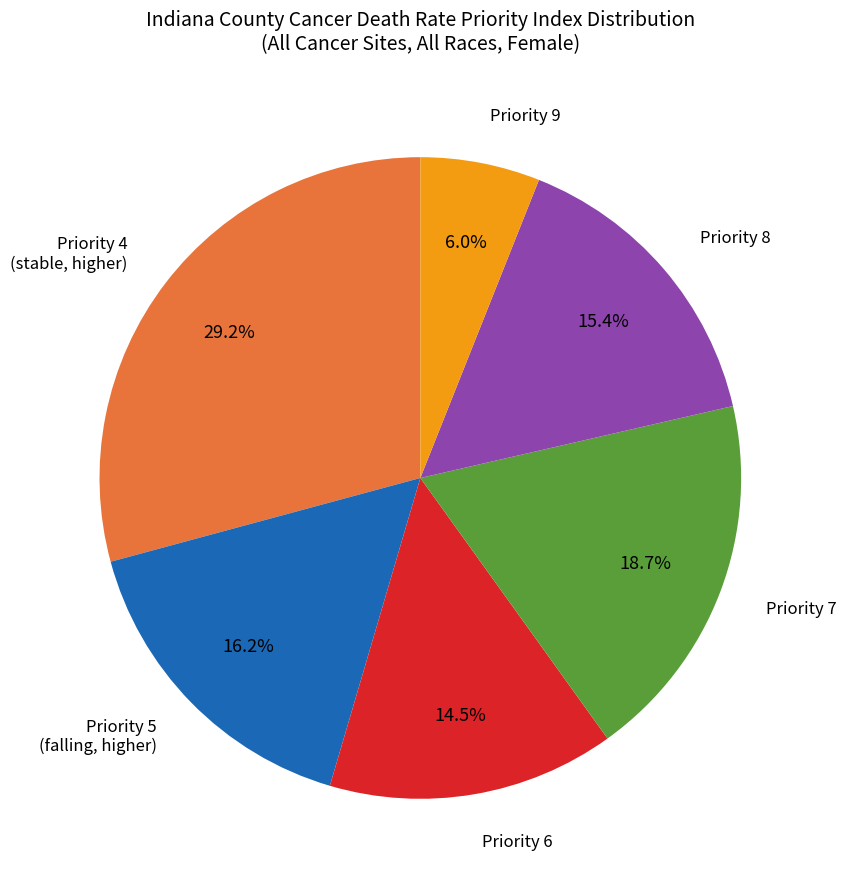

Does any single category account for the majority?

No